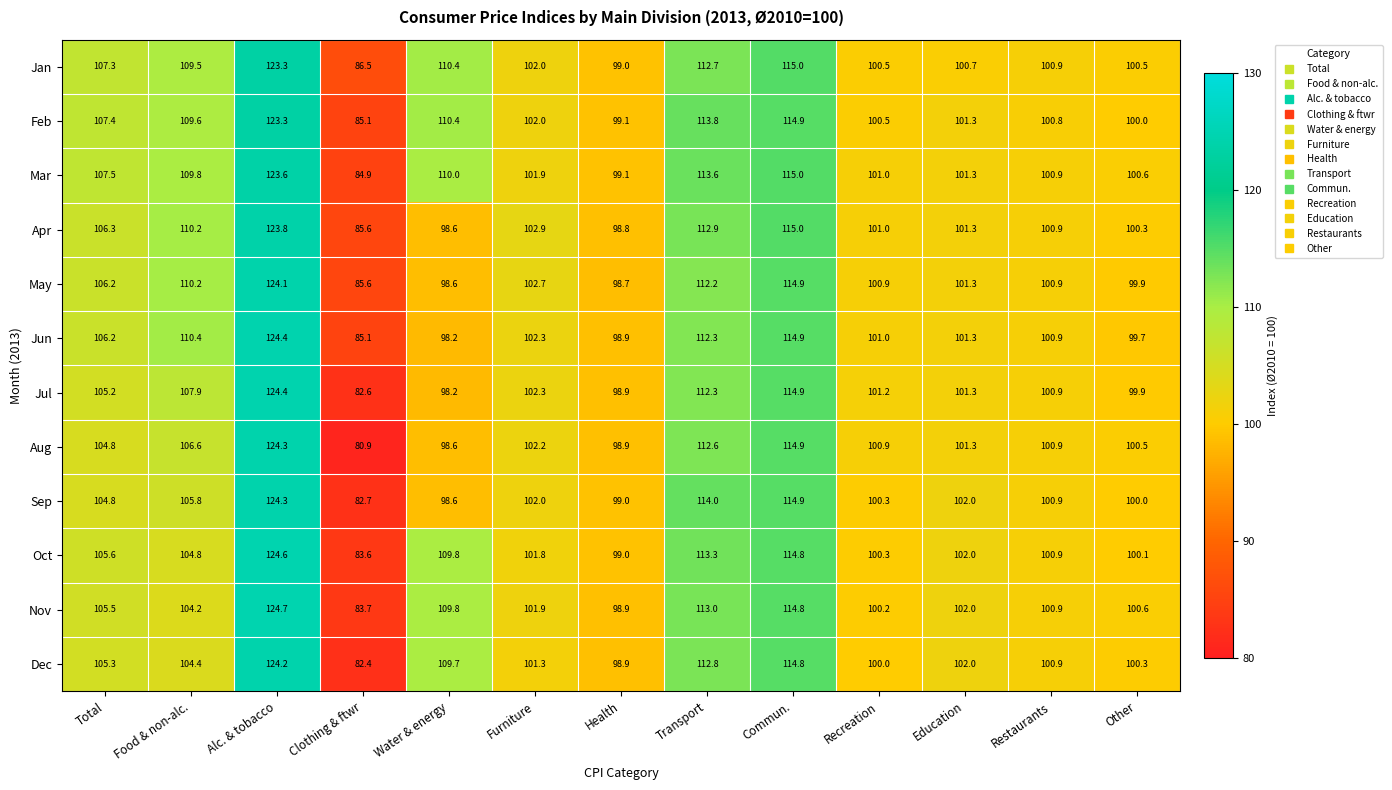

At how many categories does at least one series exceed 81?

13